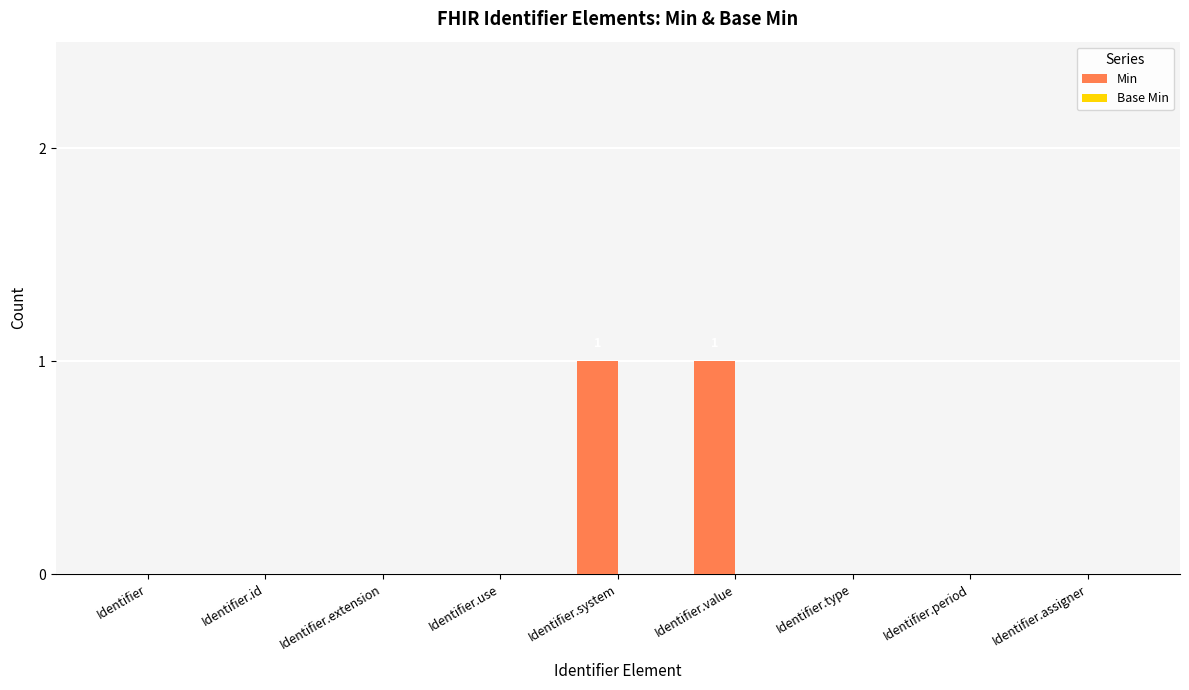

Are the bars grouped side by side (vs. stacked)?

No